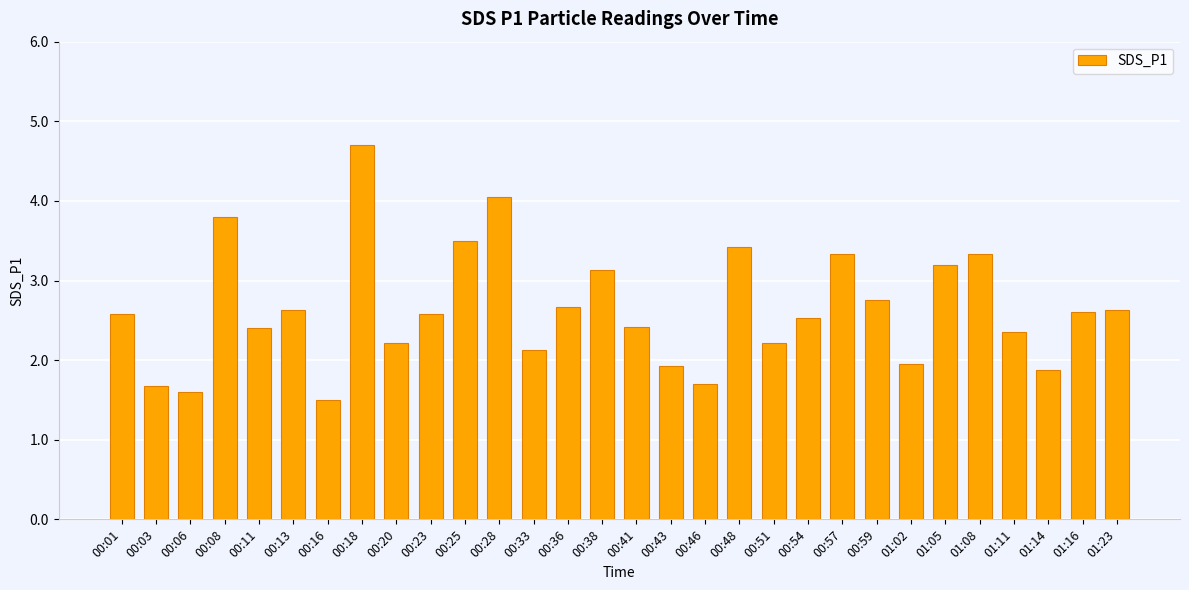

Is it true that the value at 00:43 is 3.0?

False